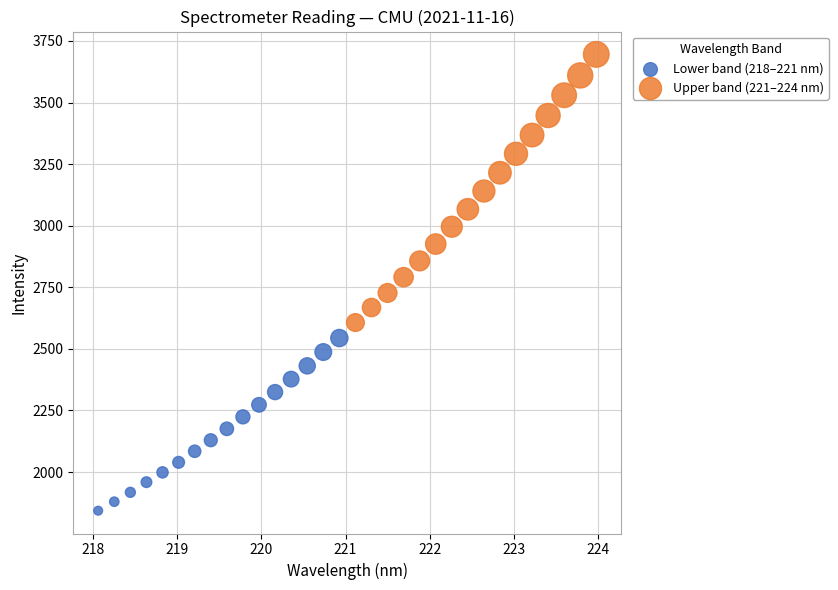

What are all the series names shown in the legend?

Lower band (218–221 nm), Upper band (221–224 nm)